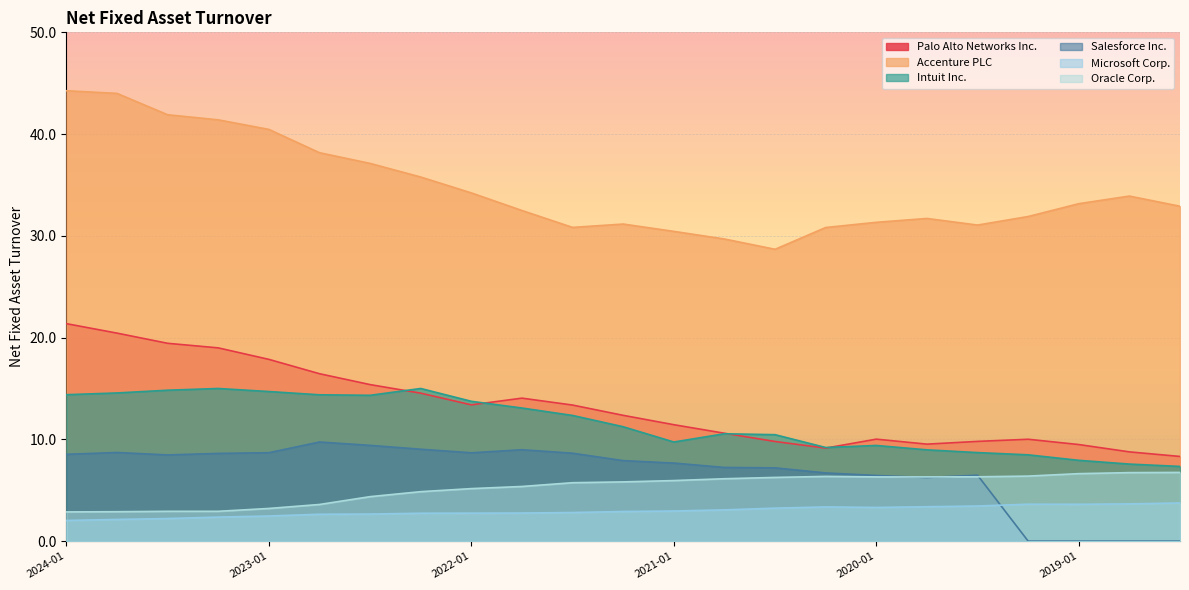

Reading left to right, extract all data points from this chart.

Palo Alto Networks Inc.: 21.4	20.4	19.4	19.0	17.9	16.4	15.4	14.5	13.4	14.1	13.4	12.4	11.4	10.6	9.8	9.1	10.0	9.5	9.8	10.0	9.5	8.8	8.3
Accenture PLC: 44.3	44.0	41.9	41.4	40.5	38.2	37.1	35.8	34.2	32.5	30.8	31.2	30.4	29.7	28.7	30.8	31.3	31.7	31.1	31.9	33.2	33.9	32.9
Intuit Inc.: 14.4	14.6	14.8	15.0	14.7	14.4	14.3	15.0	13.7	13.1	12.3	11.2	9.7	10.6	10.5	9.2	9.4	9.0	8.7	8.5	7.9	7.6	7.3
Salesforce Inc.: 8.5	8.7	8.5	8.6	8.7	9.7	9.4	9.0	8.7	9.0	8.6	7.9	7.7	7.2	7.2	6.7	6.5	6.2	6.5	0.0	0.0	0.0	0.0
Microsoft Corp.: 2.0	2.1	2.2	2.4	2.5	2.6	2.7	2.7	2.8	2.8	2.8	2.9	3.0	3.1	3.2	3.4	3.3	3.4	3.5	3.6	3.6	3.7	3.8
Oracle Corp.: 2.9	2.9	2.9	2.9	3.2	3.6	4.4	4.9	5.2	5.4	5.7	5.8	6.0	6.1	6.3	6.4	6.3	6.3	6.3	6.4	6.6	6.7	6.8